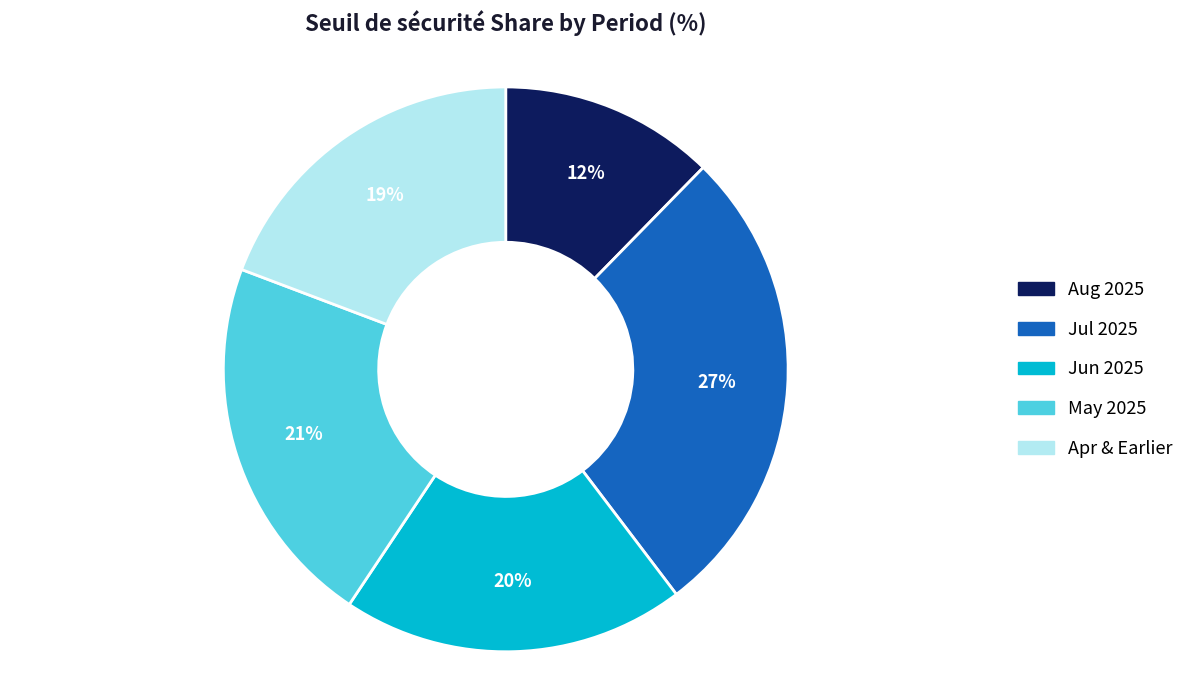

To the nearest percent, what portion does Aug 2025 represent?

12%